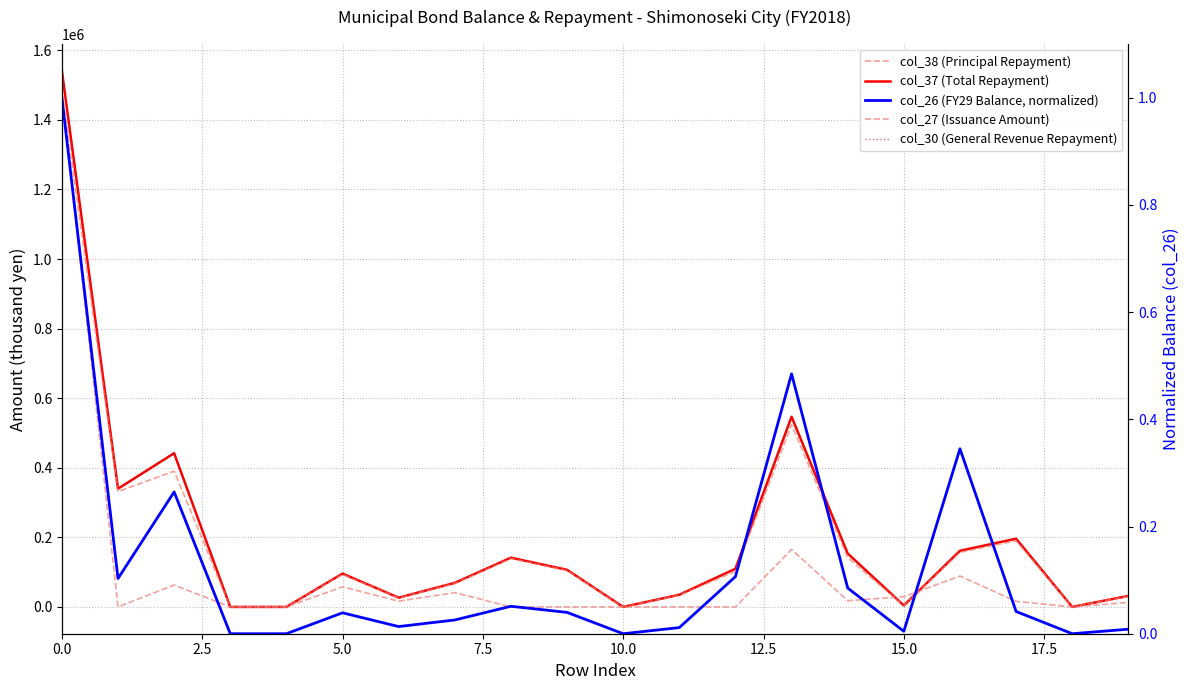

Is it true that col_30 (General Revenue Repayment) equals 733012.1 at 18?

False